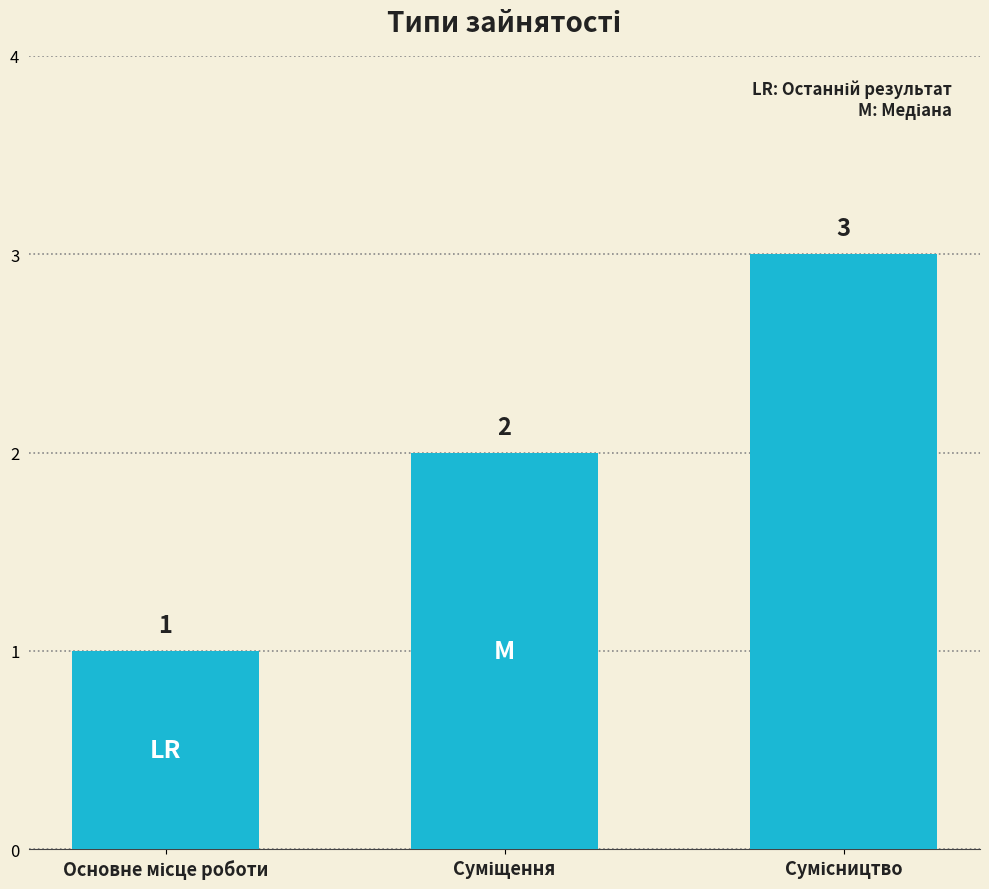

Count the values in the range 1 to 3.

3